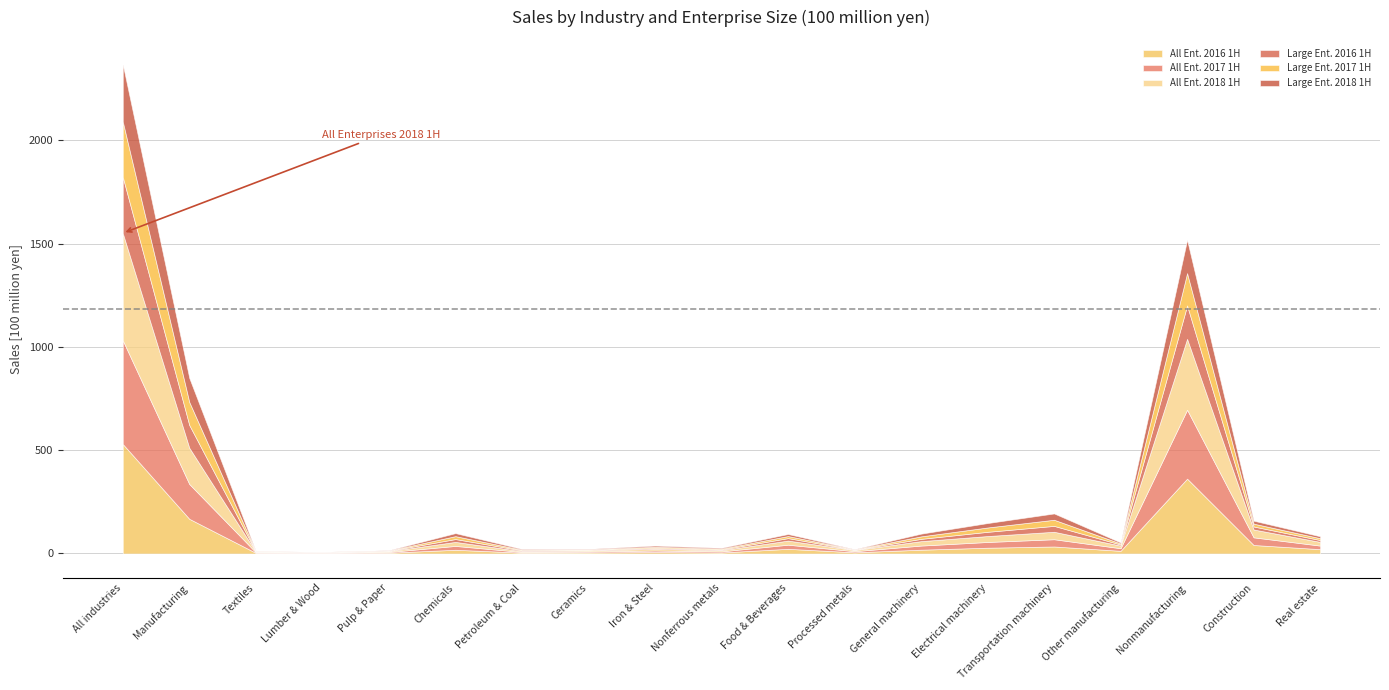

Which series has the largest range (max minus min)?

All Ent. 2016 1H